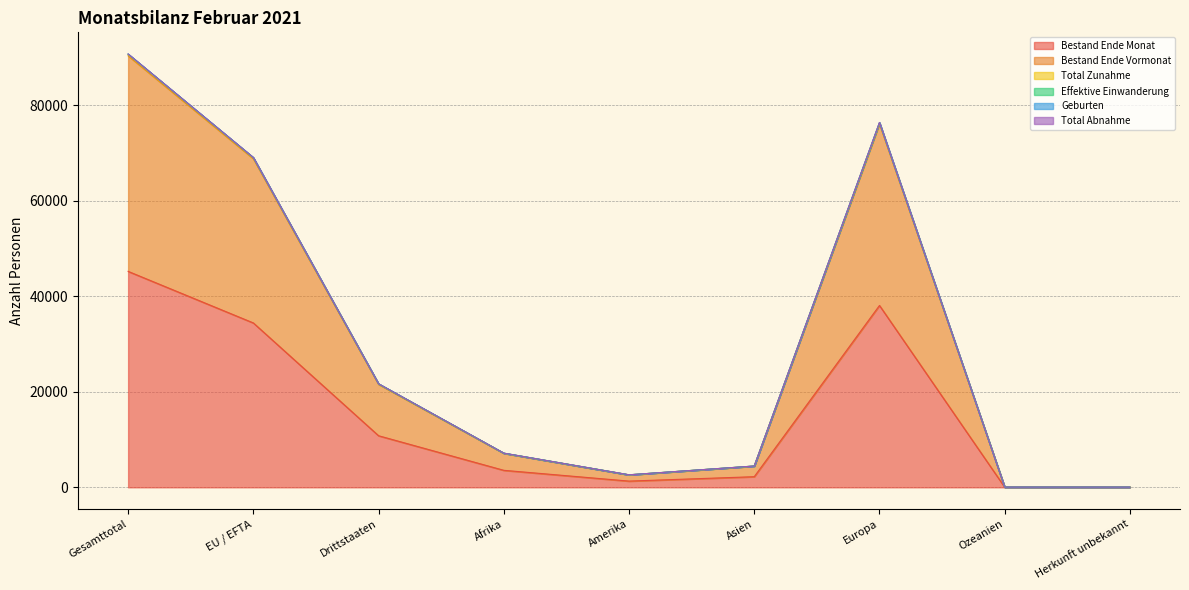

What is the value of the Effektive Einwanderung point at the 1st from the left?

90697